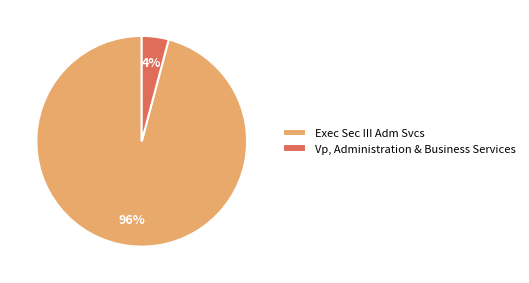

Between Vp, Administration & Business Services and Exec Sec III Adm Svcs, which is larger?

Exec Sec III Adm Svcs